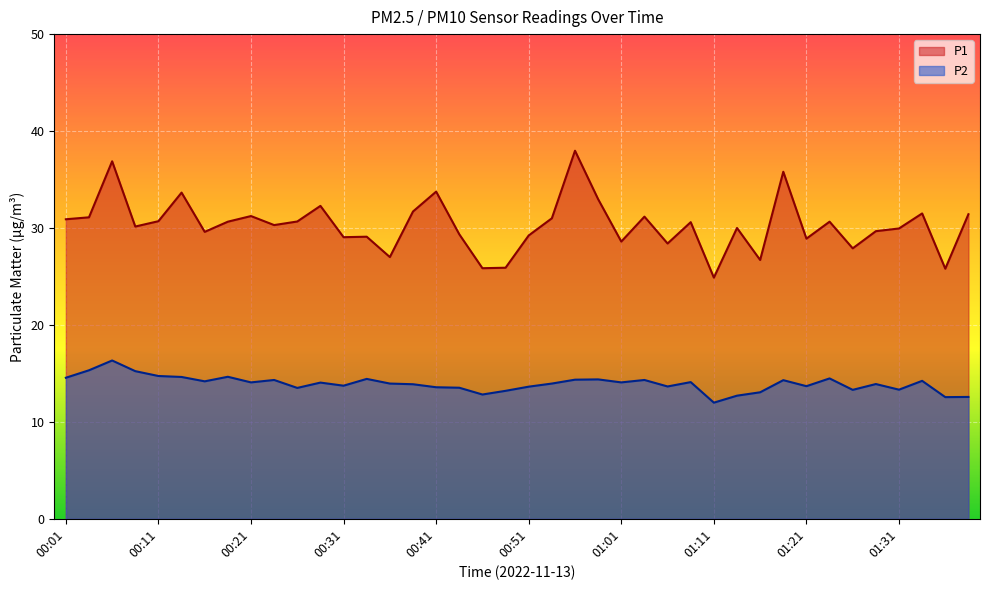

What is the difference between the P1 values at 00:29 and 01:33?

0.8